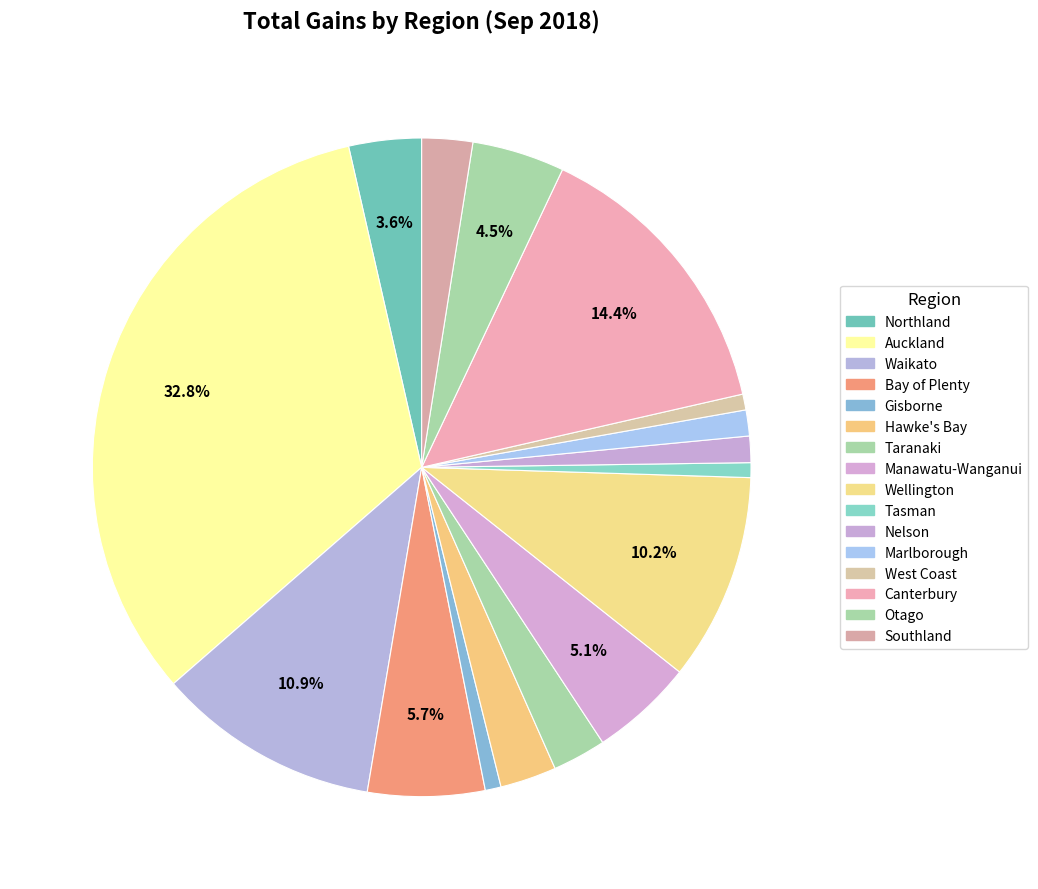

What portion of the pie excludes Taranaki?

97.4%